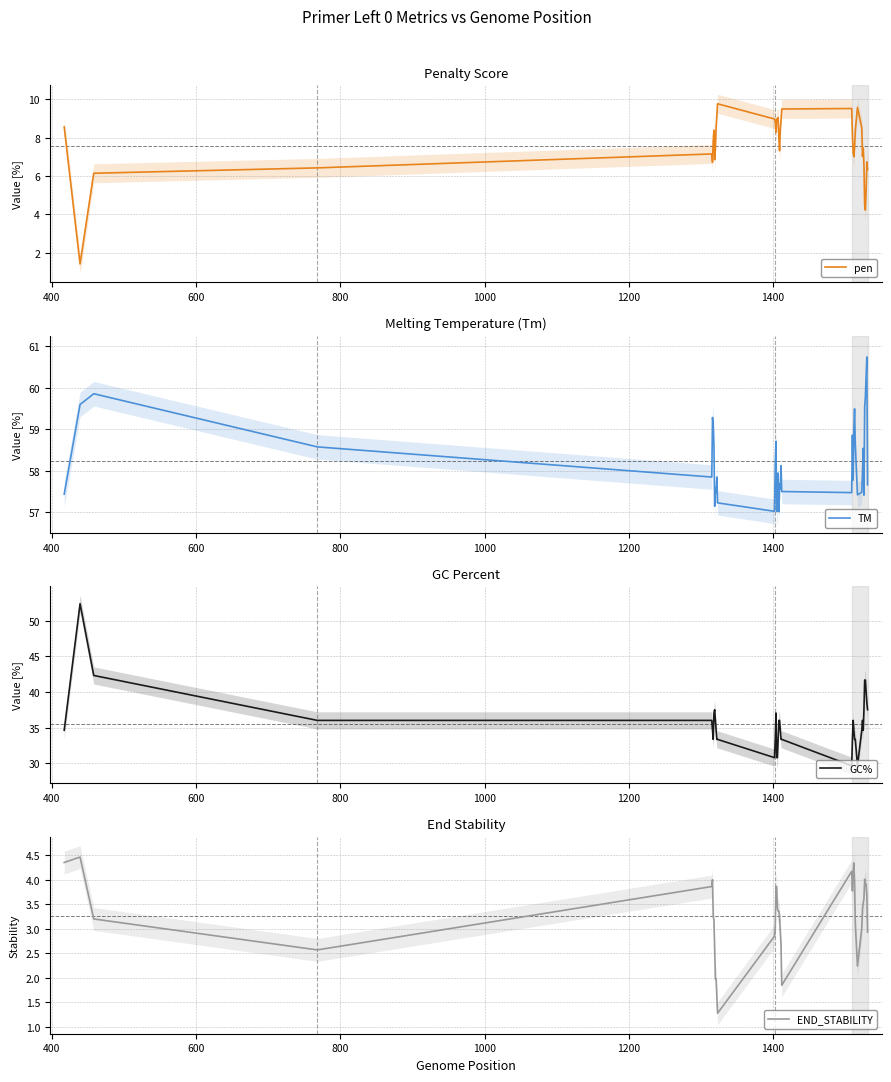

What is the lowest value of the pen series?

1.4